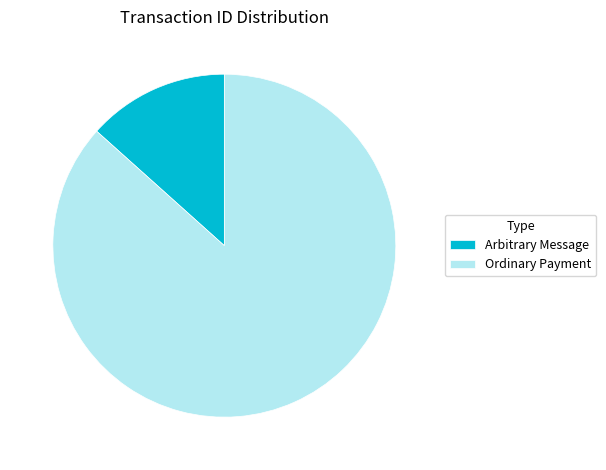

How many segments does this pie chart have?

2